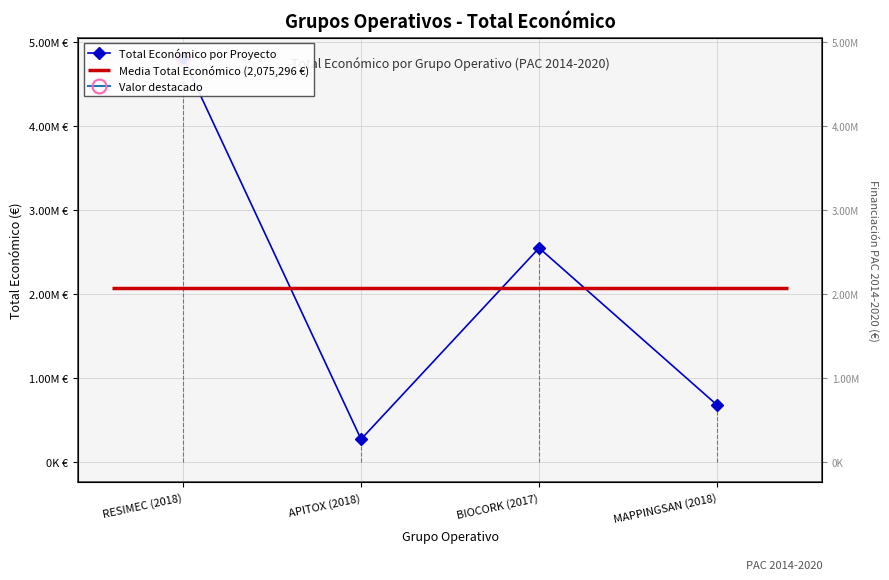

List the labels in order of value, smallest first.

APITOX (2018), MAPPINGSAN (2018), BIOCORK (2017), RESIMEC (2018)